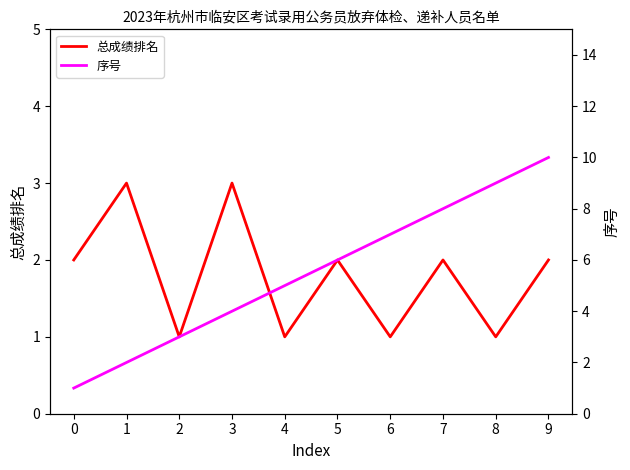

What is the maximum value shown in the chart?

10